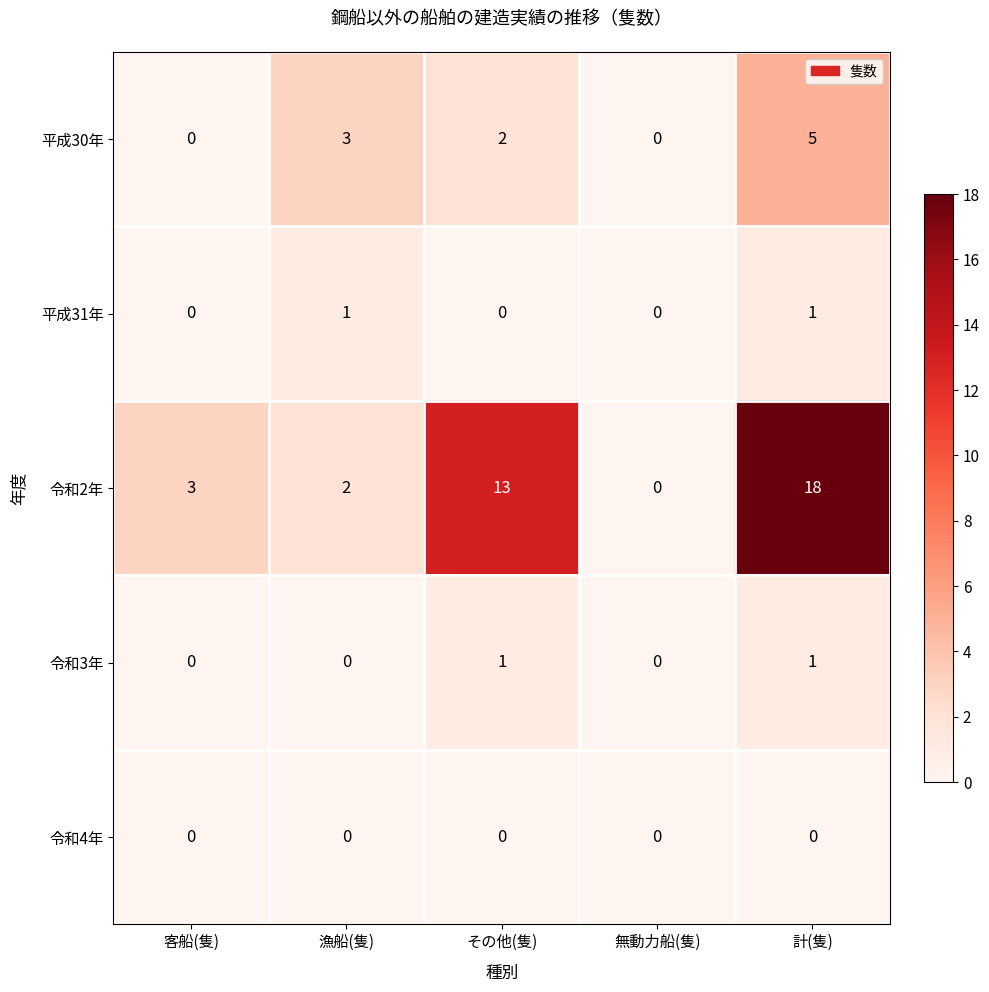

What is the average value of the 令和2年 series?

7